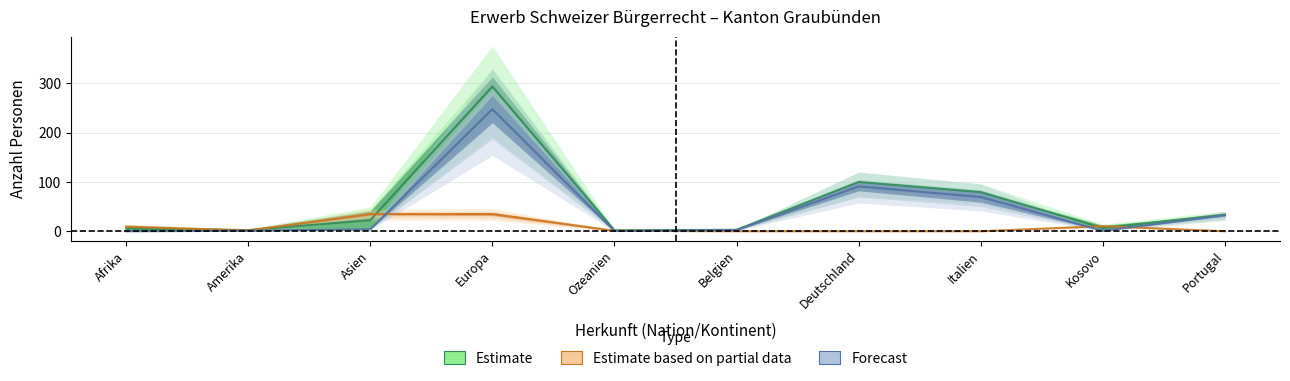

Where is the first local minimum for AIG/VZAE Total?

Amerika